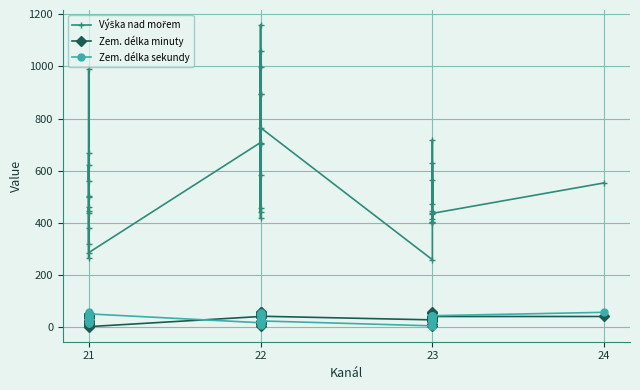

True or false: Výška nad mořem has more than 1 points higher than both neighbors.

True